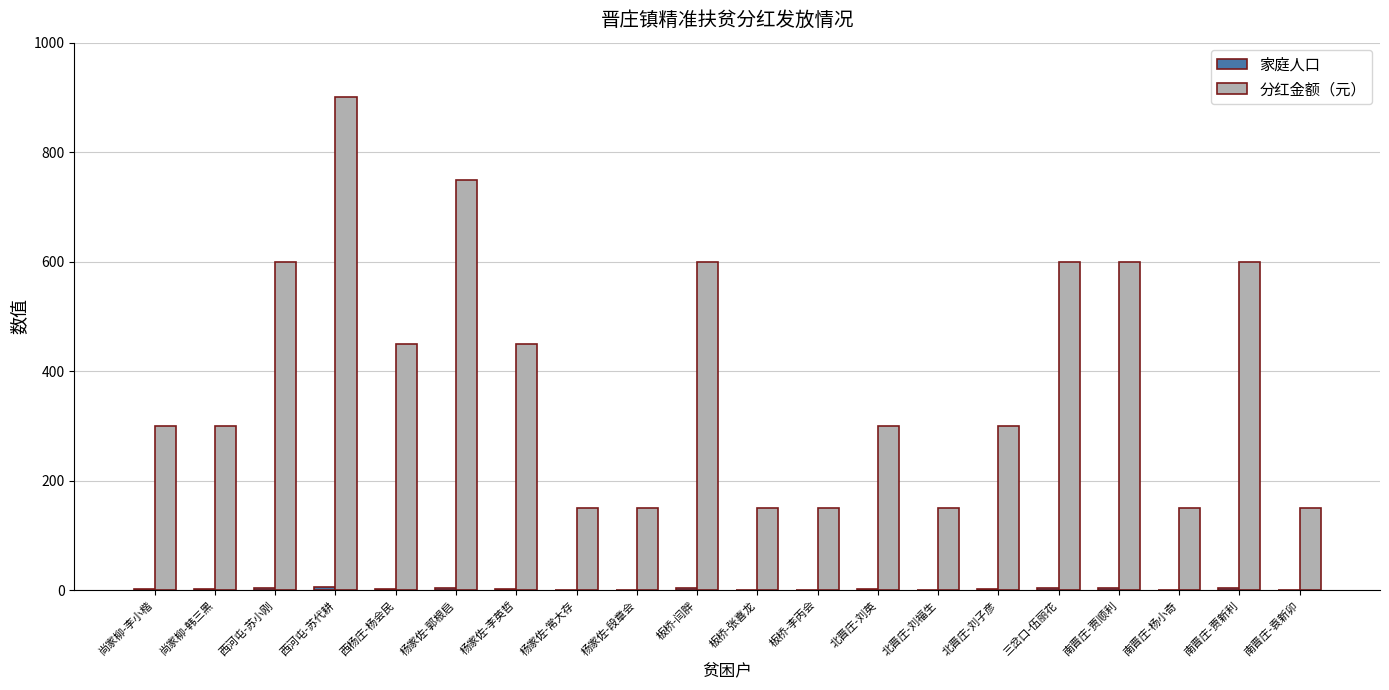

Does the chart contain stacked bars?

No